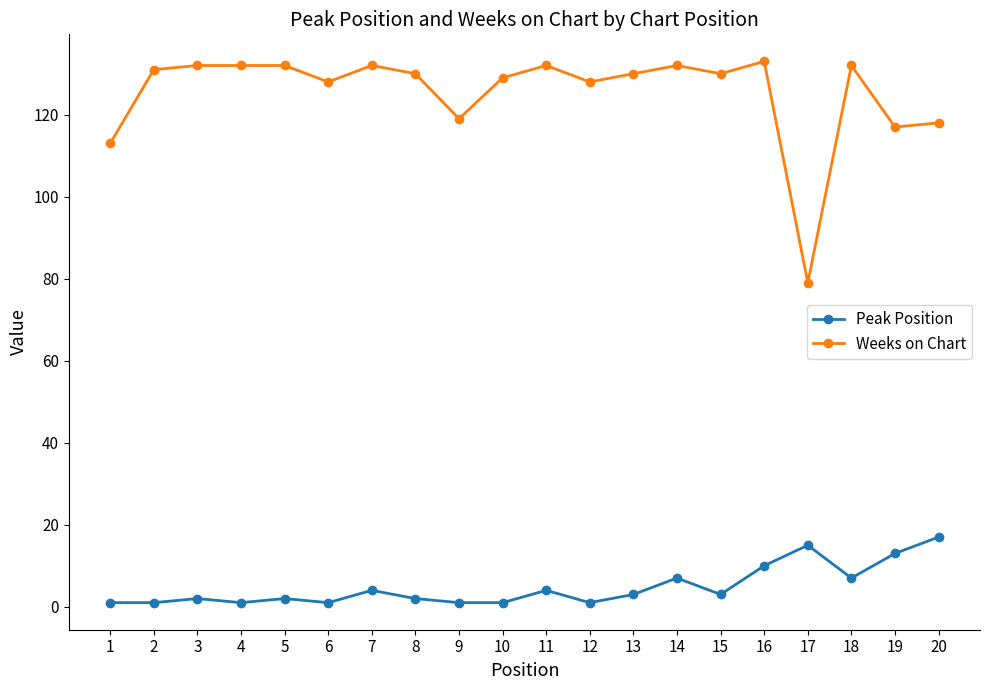

What is the greatest value displayed?

133